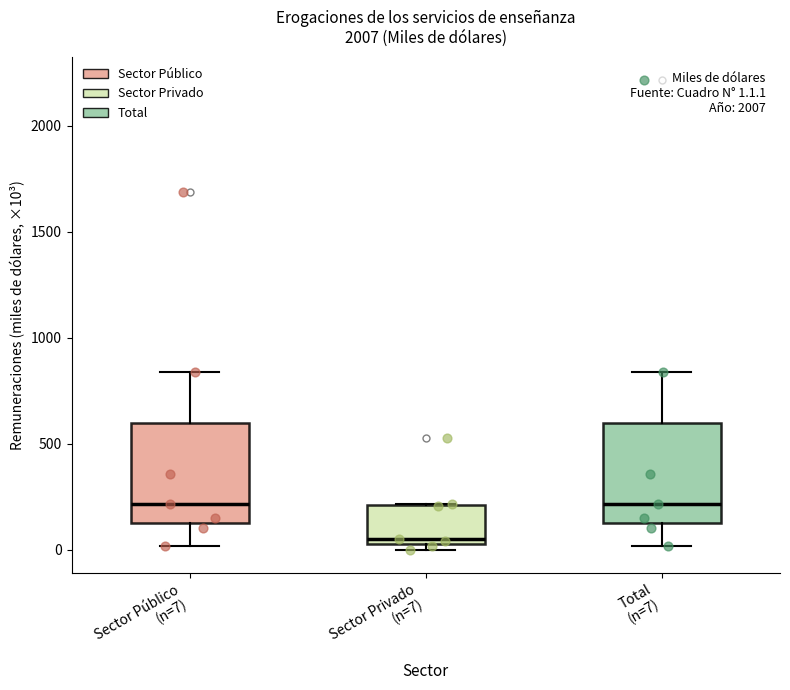

Which box has the lowest median line?

Sector Privado (n=7)